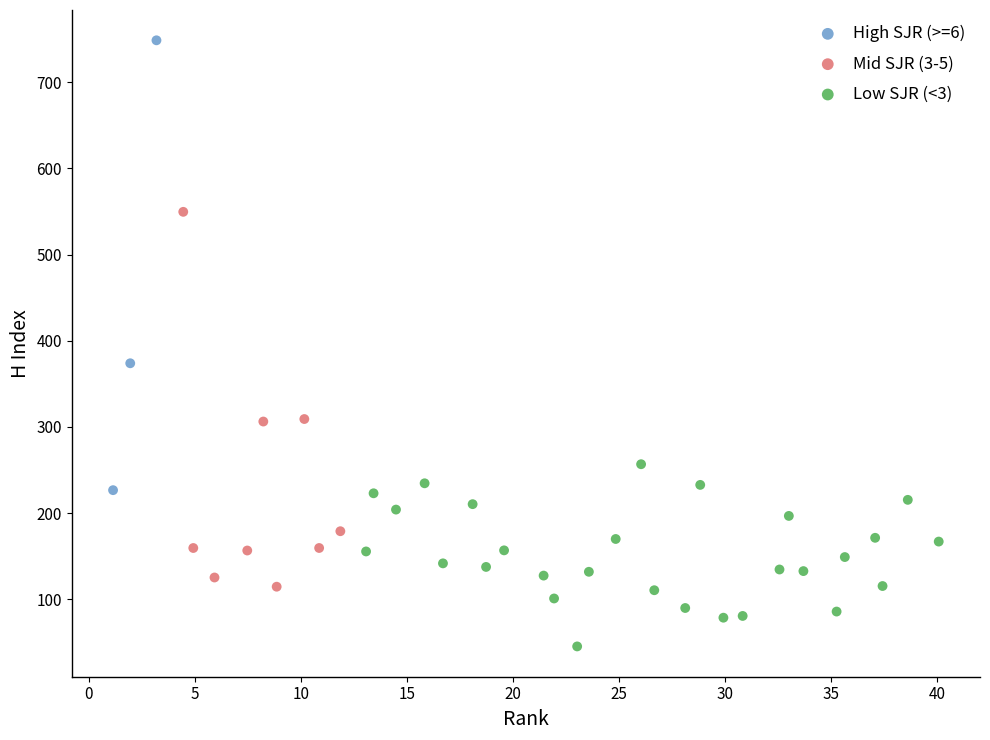

Which series has the widest spread of Y values?

High SJR (>=6)